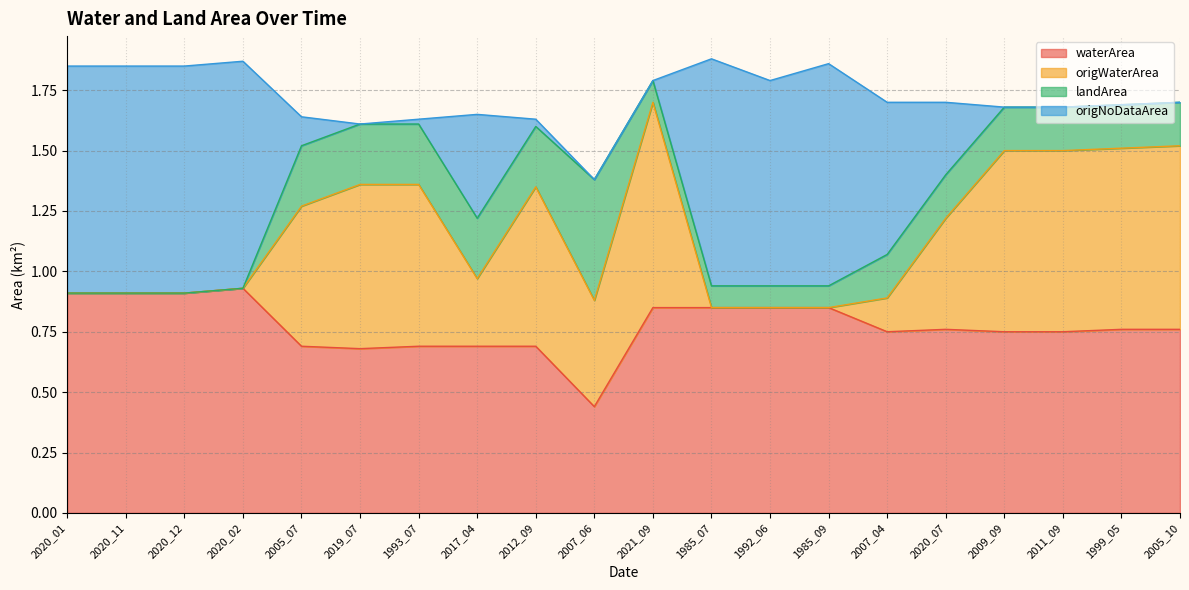

Does the chart display data point markers on the line(s)?

No